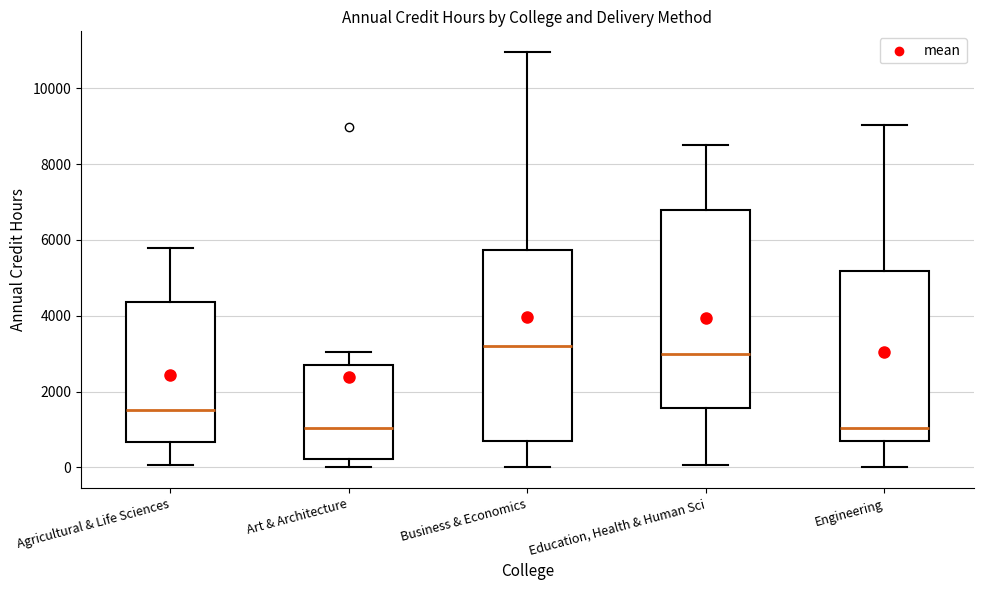

Reading left to right, transcribe this box plot: for each box, give where its median line is, the range the box spans, and where its two whiskers end, as read against the y-axis. The values are not printed on the chart, so give them approximately, as read against the axis.

Agricultural & Life Sciences: median 1600, box 600 to 4400, whiskers 0 to 5800
Art & Architecture: median 1000, box 200 to 2800, whiskers 0 to 3000
Business & Economics: median 3200, box 800 to 5800, whiskers 0 to 11000
Education, Health & Human Sci: median 3000, box 1600 to 6800, whiskers 0 to 8400
Engineering: median 1000, box 600 to 5200, whiskers 0 to 9000